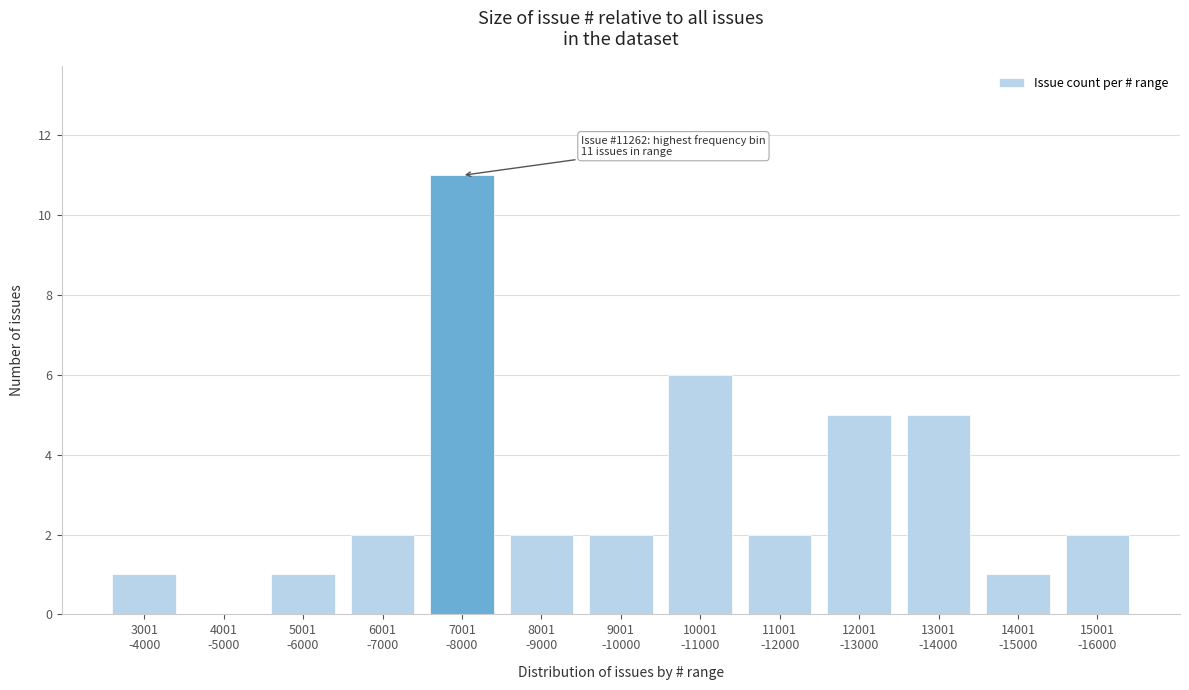

What is the greatest value displayed?

11